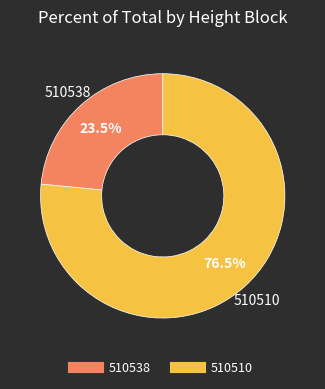

Does any single category account for the majority?

Yes